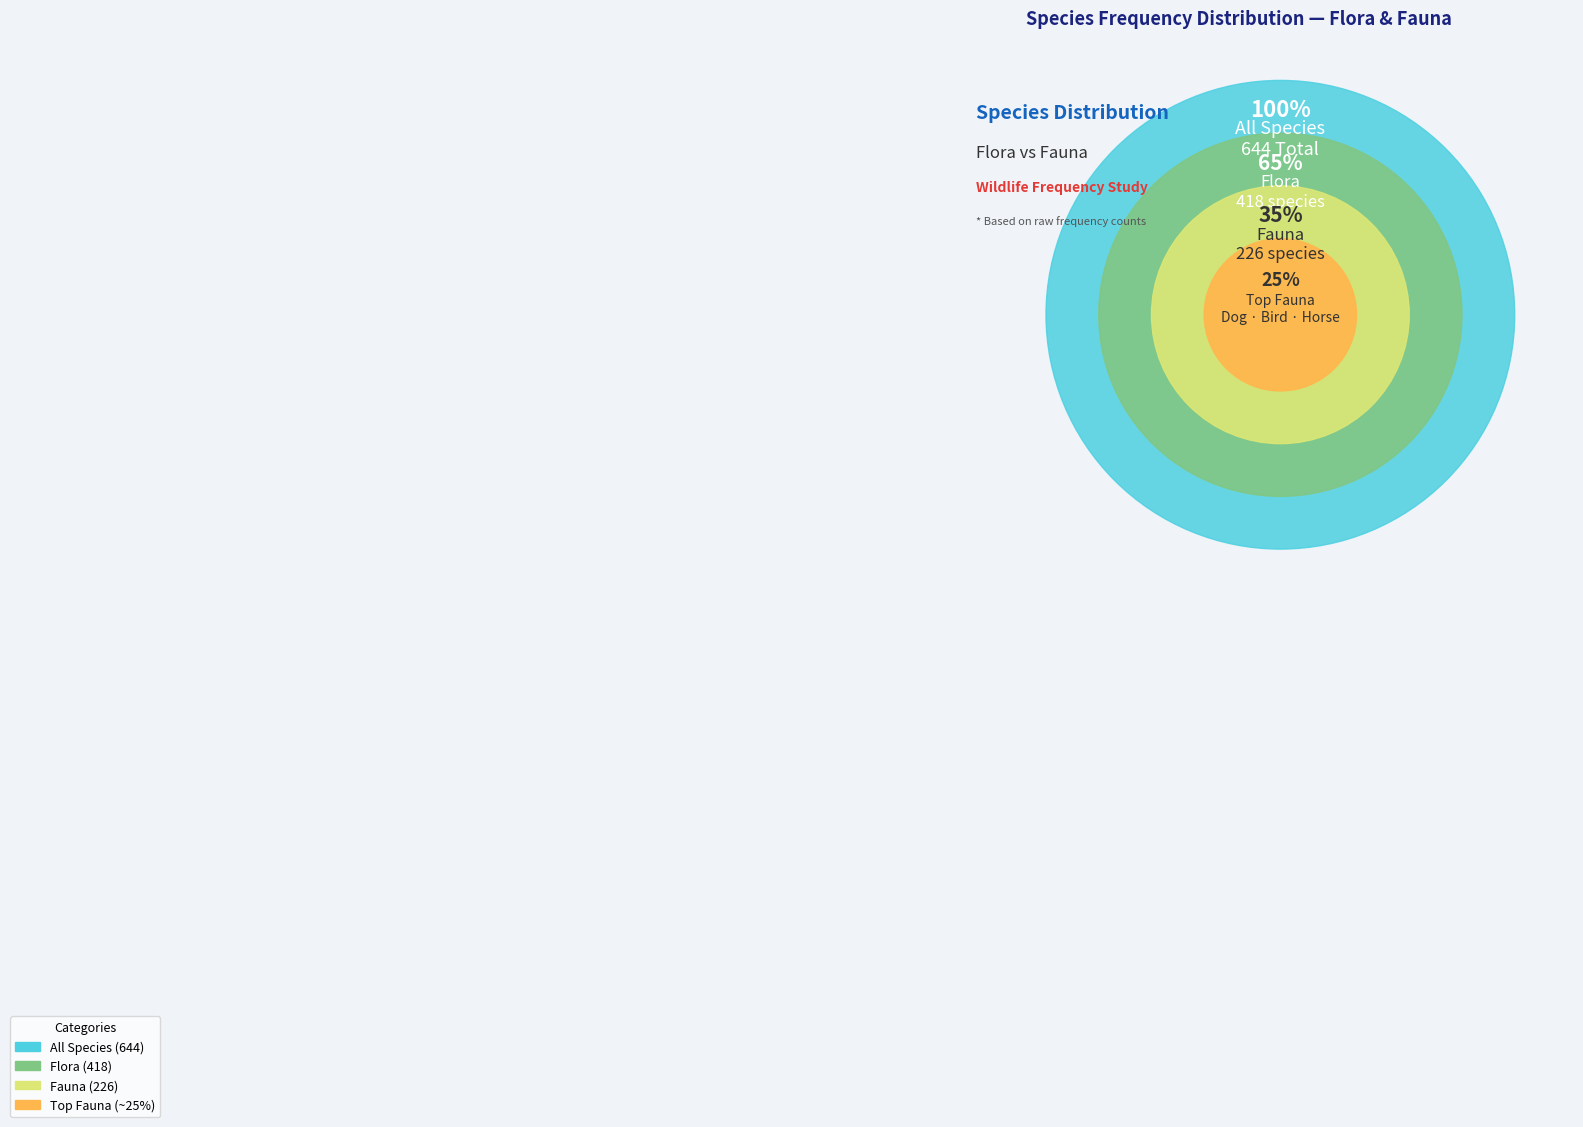

What is the majority slice?

Flora